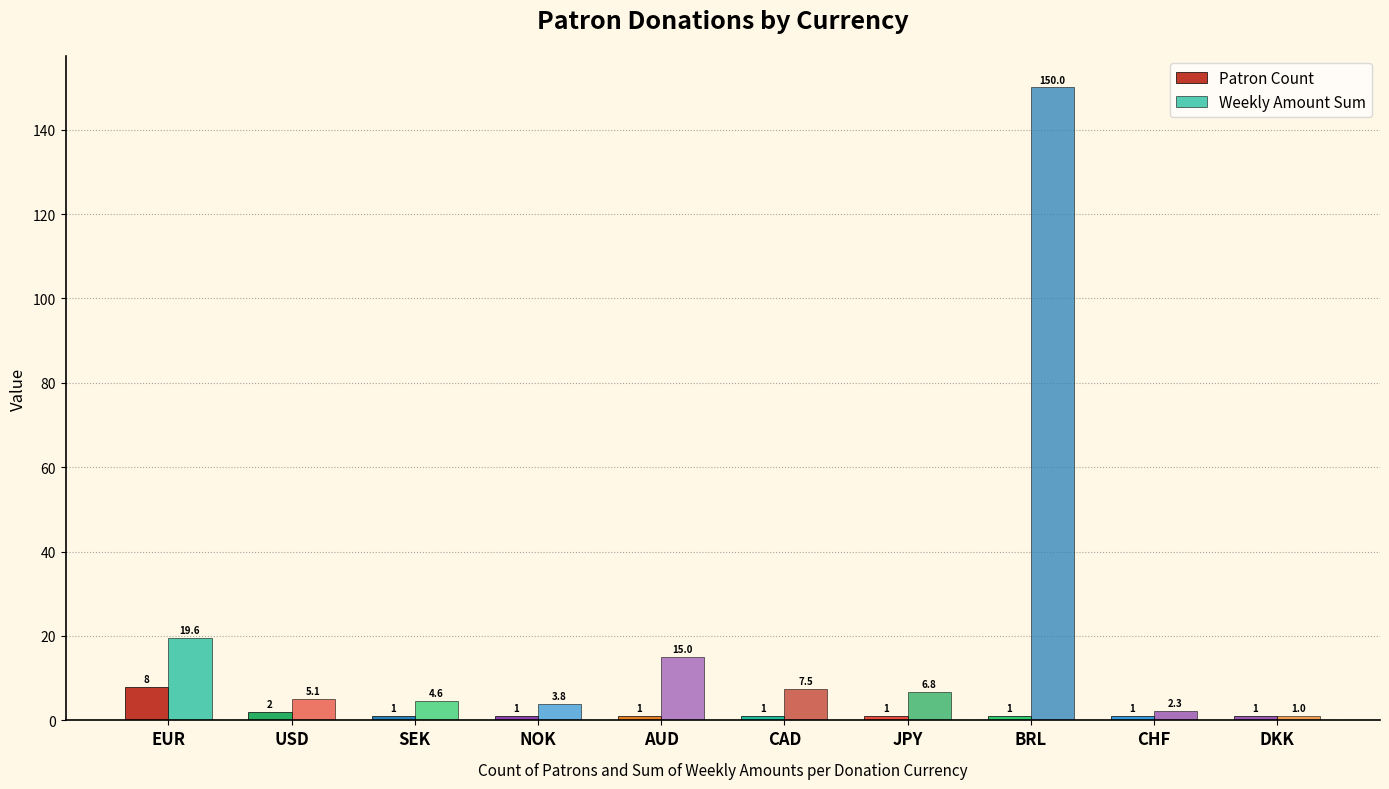

Are the bars grouped side by side (vs. stacked)?

Yes